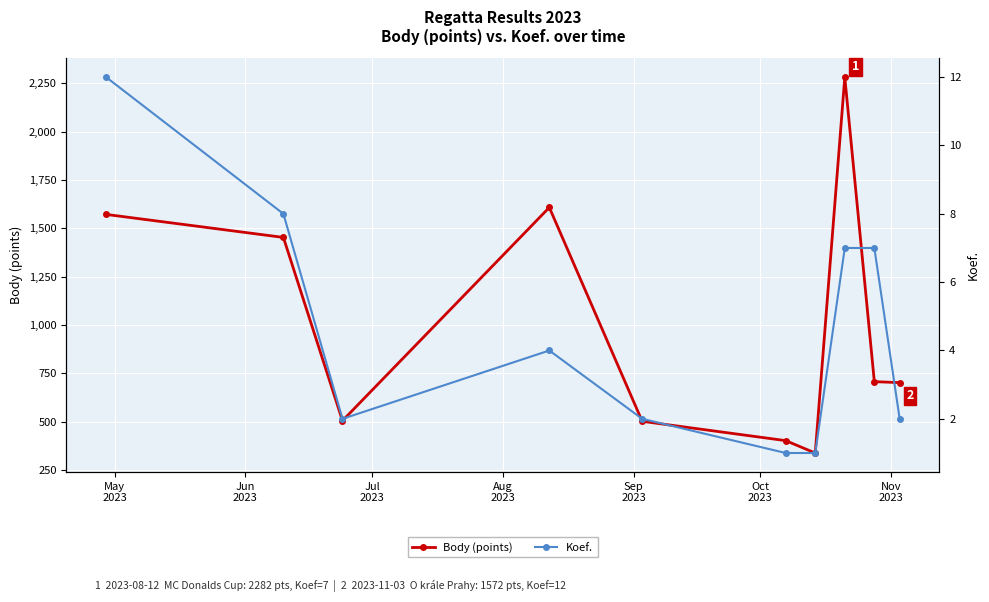

List the series in order of their peak value, lowest first.

Koef., Body (points)